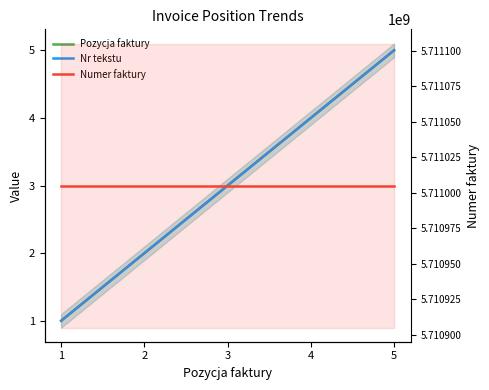

At how many categories does at least one series exceed 2131876933?

5